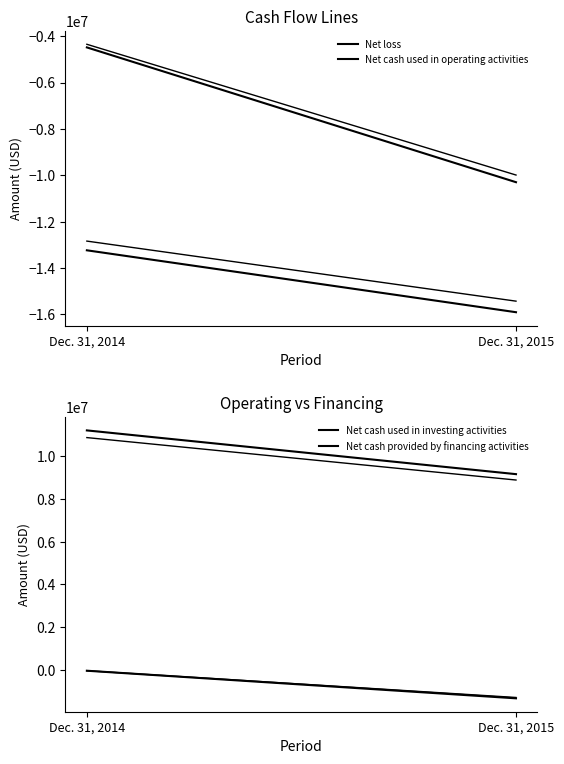

Which series has the largest total across all categories?

Net cash provided by financing activities